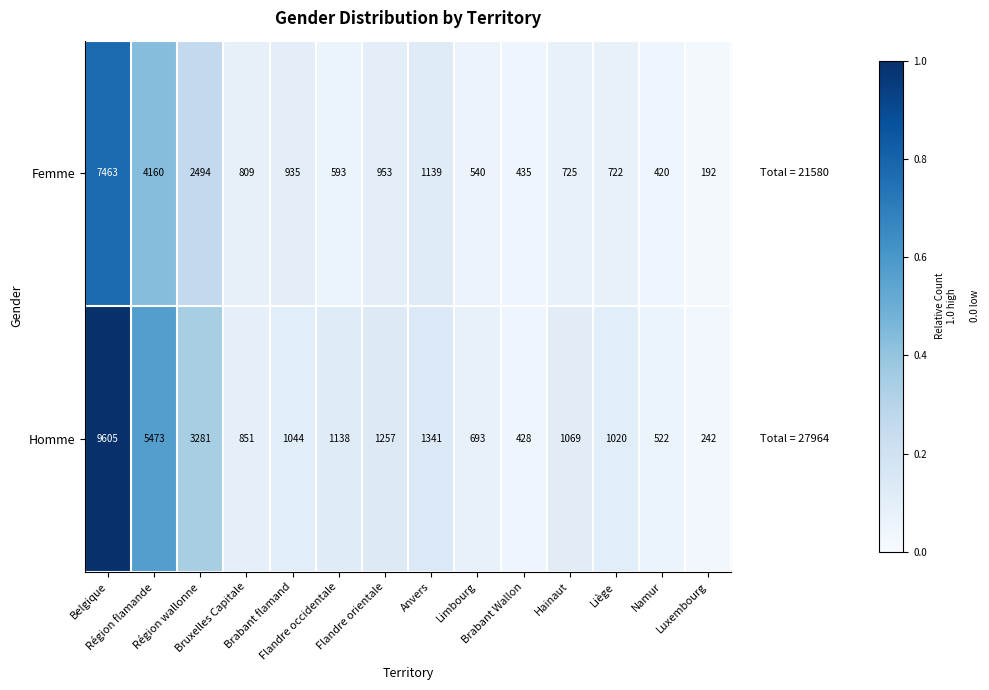

What is the difference between the maximum and second lowest values in the Homme series?

9177